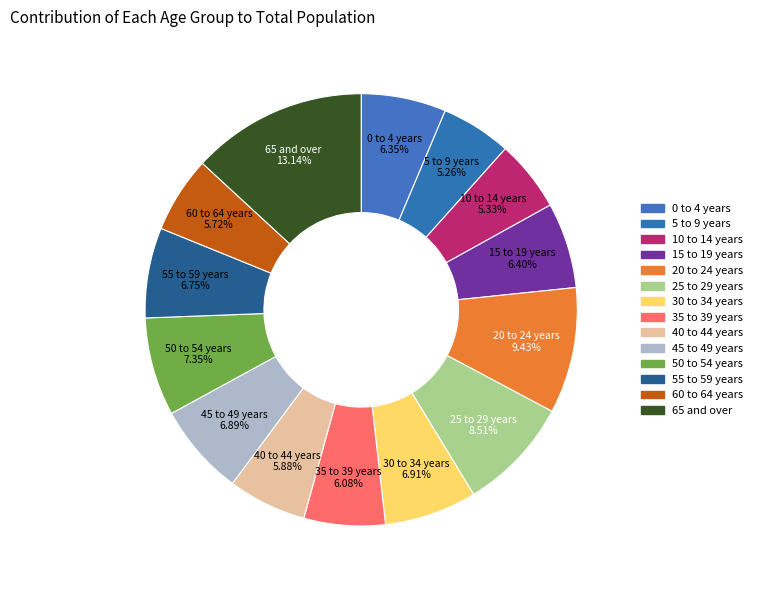

How many segments does this pie chart have?

14